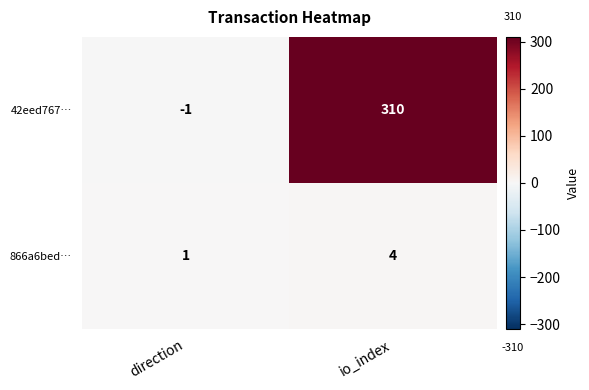

Count the number of categories in the chart.

2